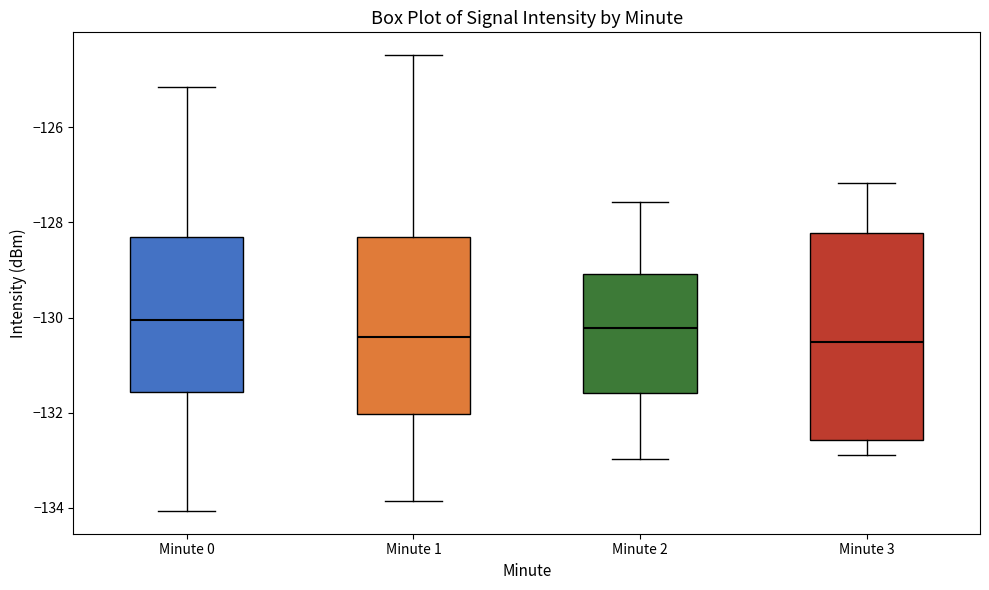

Comparing the boxes themselves (not the whiskers), which one is the tallest?

Minute 3